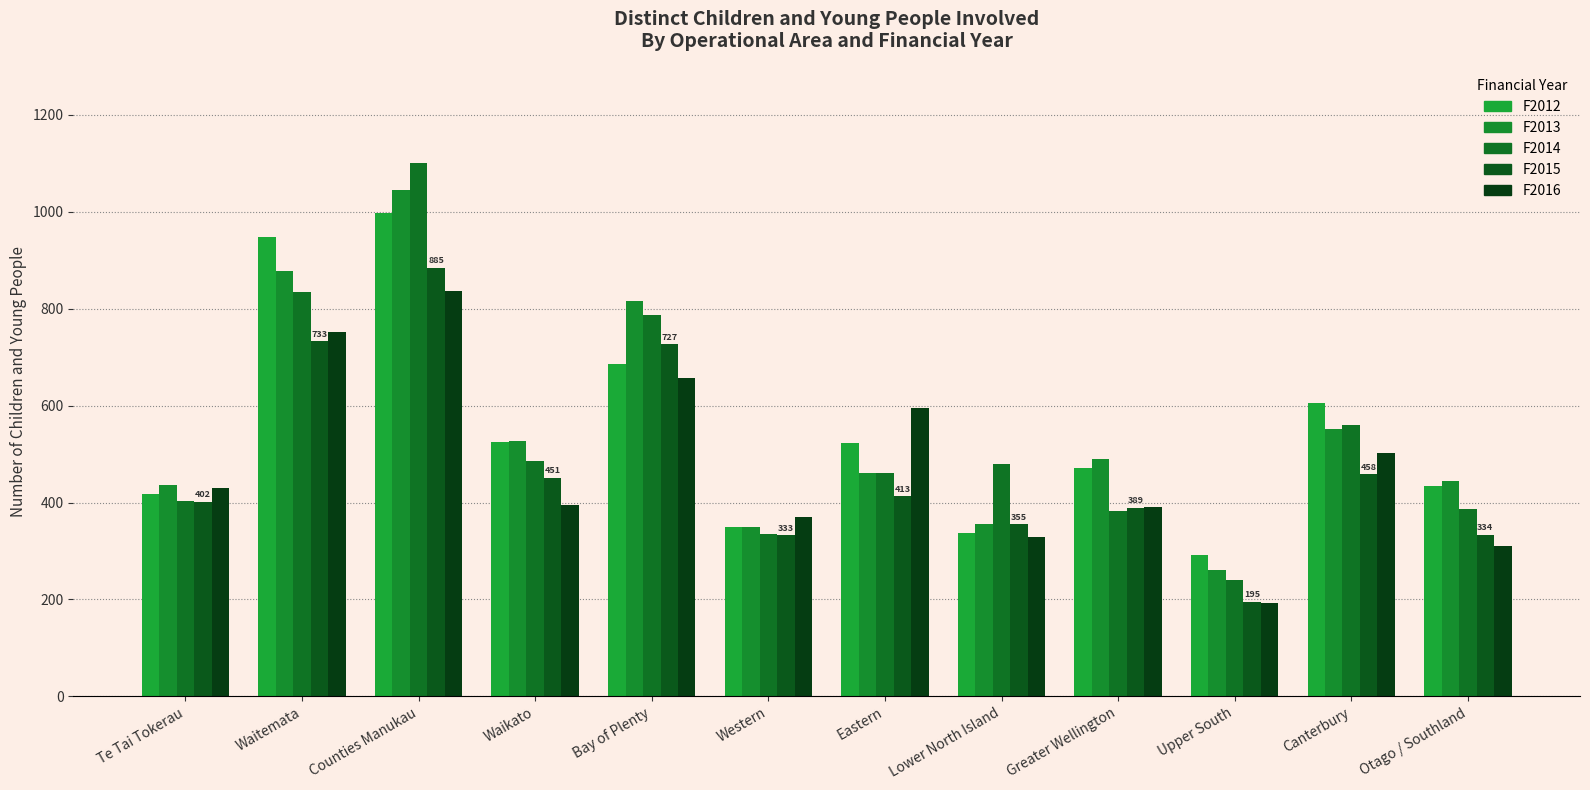

Reading left to right, list all the values displayed in this chart.

F2012: 417	948	997	526	685	350	523	338	471	291	605	434
F2013: 436	877	1046	528	815	350	462	355	489	261	551	445
F2014: 403	835	1100	486	788	336	462	480	382	241	561	387
F2015: 402	733	885	451	727	333	413	355	389	195	458	334
F2016: 431	753	837	394	658	370	596	329	390	192	503	310